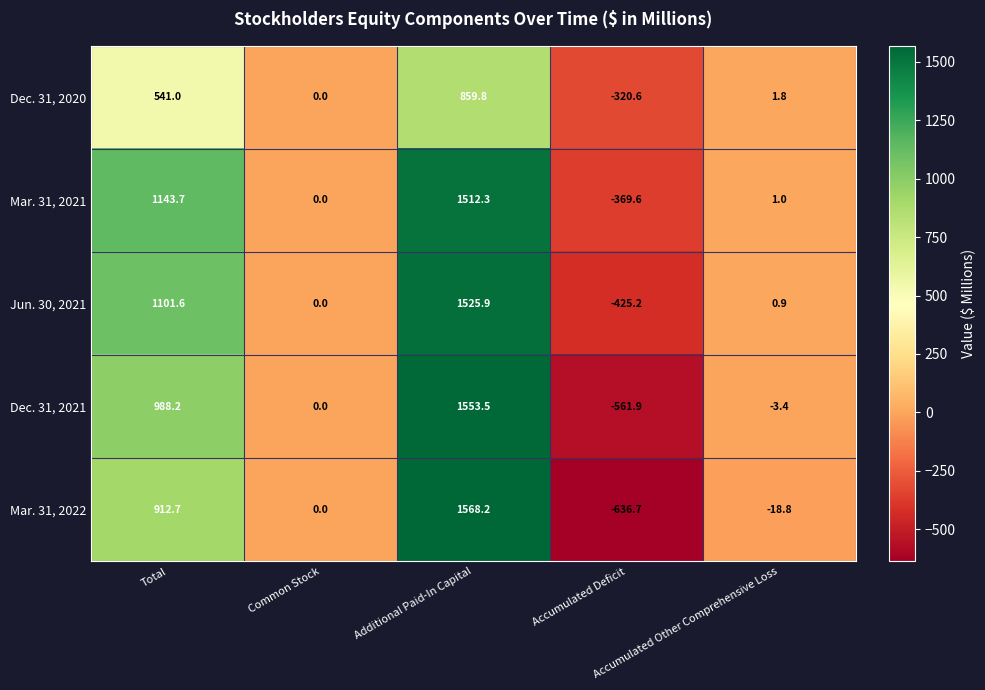

List the series in order of their peak value, highest first.

Mar. 31, 2022, Dec. 31, 2021, Jun. 30, 2021, Mar. 31, 2021, Dec. 31, 2020